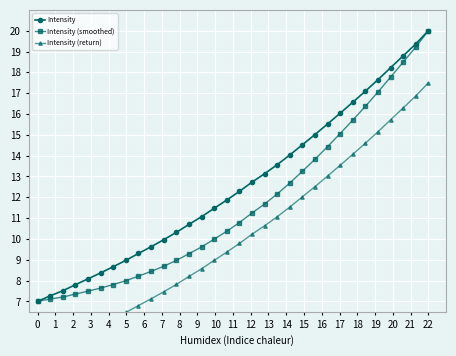

Which category has the highest value in the Intensity (smoothed) series?

22